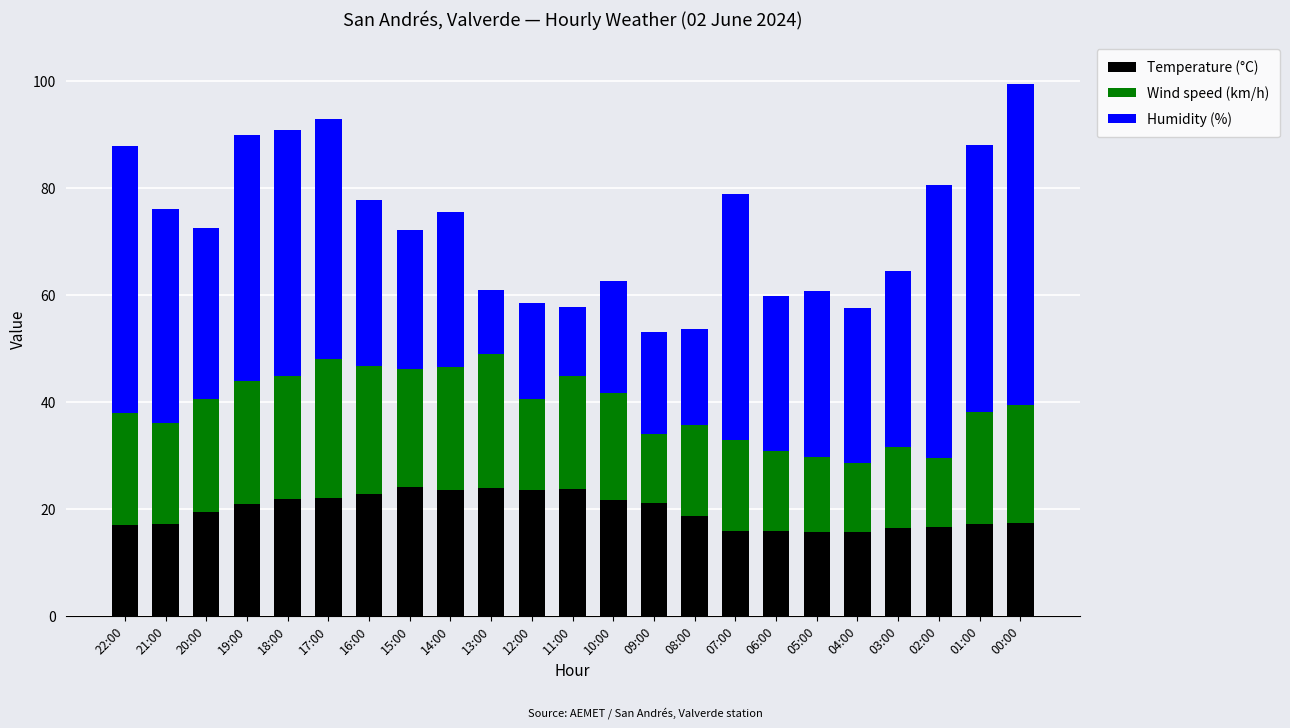

What is the total value across all series at 09:00?

53.1